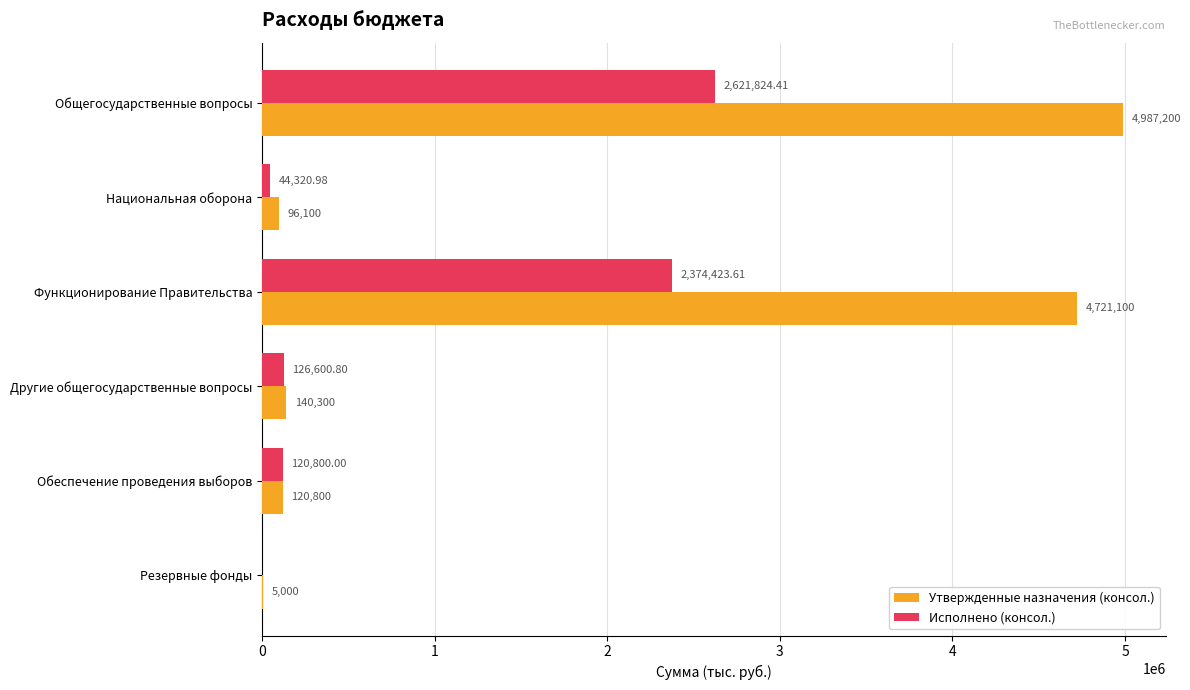

At which label does Исполнено (консол.) reach its peak?

Общегосударственные вопросы